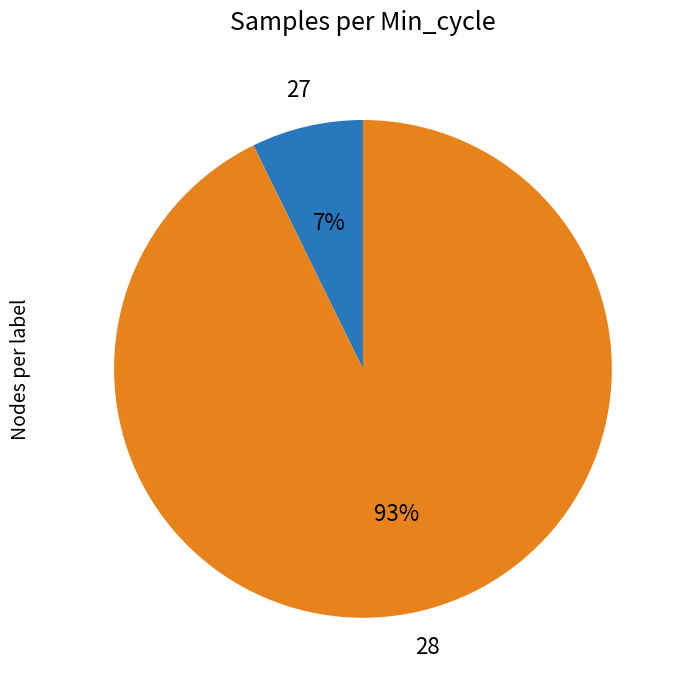

Which slice is the largest?

28